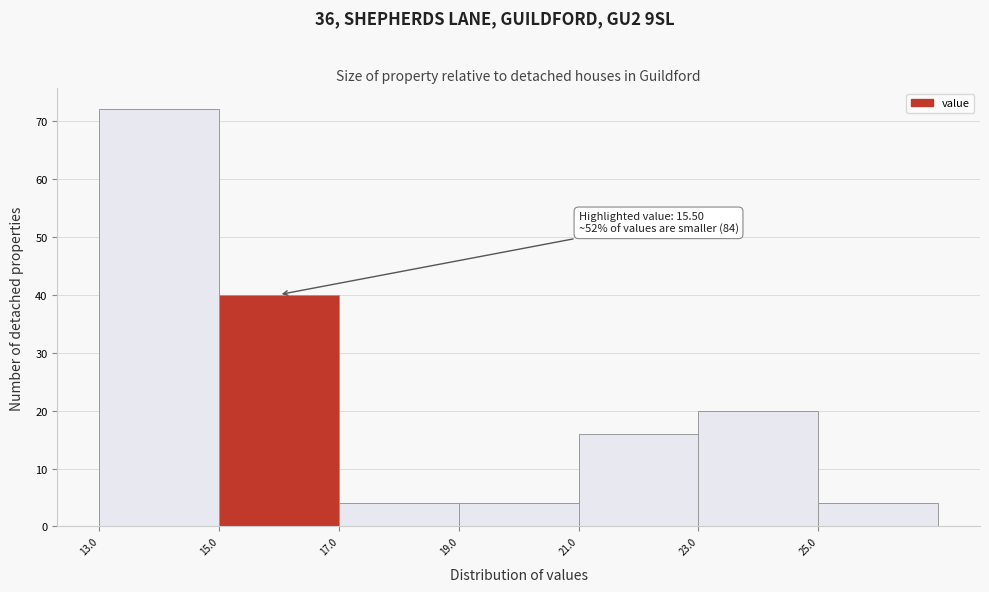

Over which range of the x-axis is the bar tallest?

13 to 15